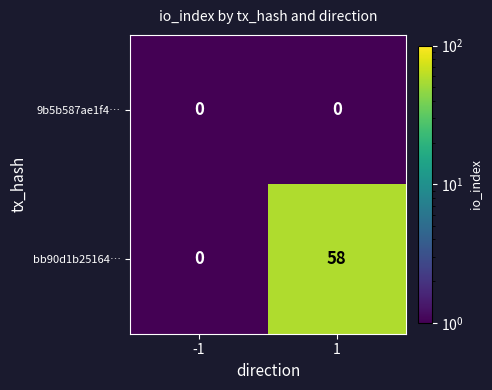

What is the average value of the bb90d1b25164… series?

29